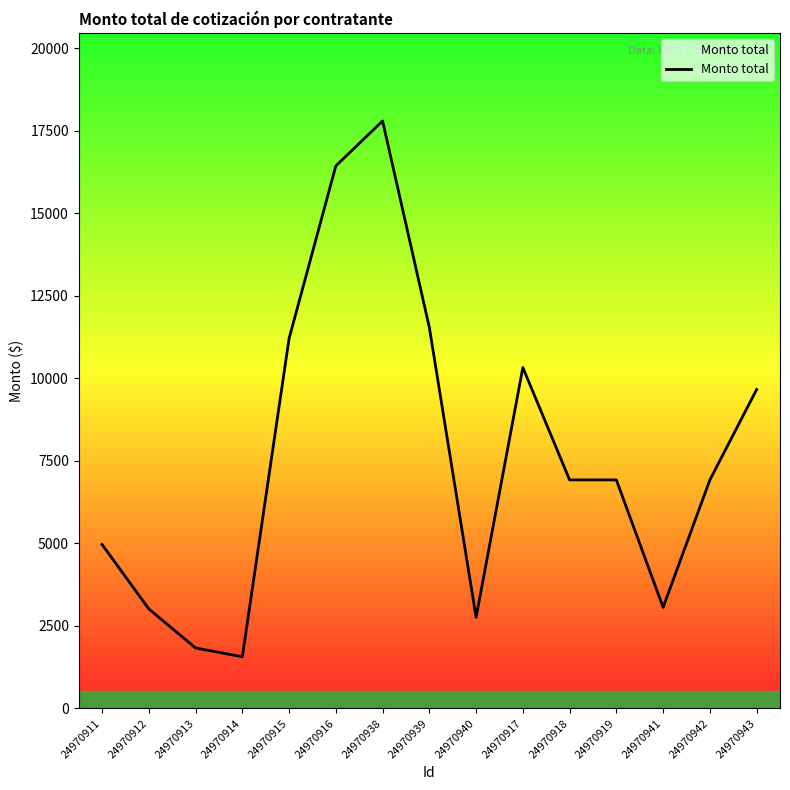

What is the minimum value shown in the chart?

1566.0